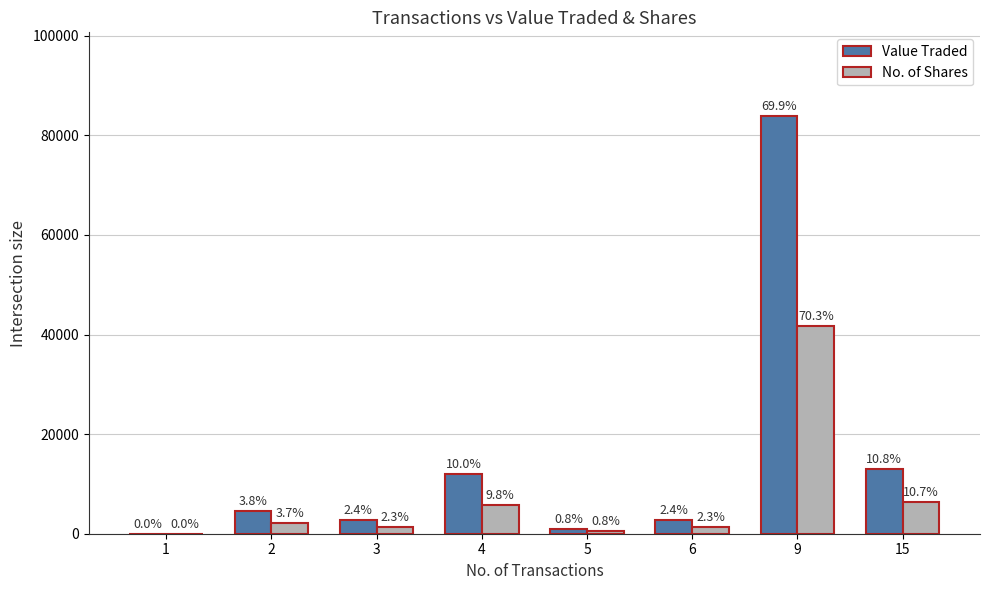

What is the sum of all Value Traded values?

119944